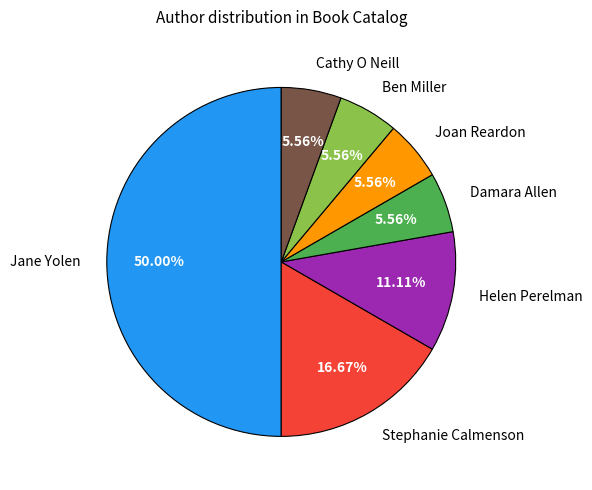

To the nearest percent, what is the combined percentage of Damara Allen and Ben Miller?

11%